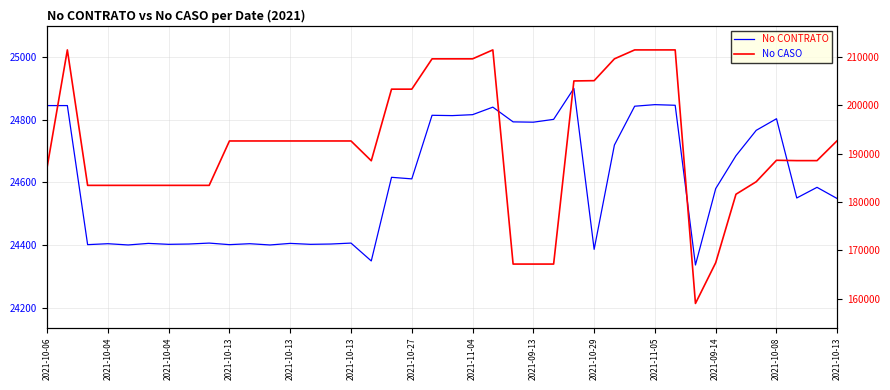

The No CASO series shows 91836 at 2021-11-04. True or false?

False